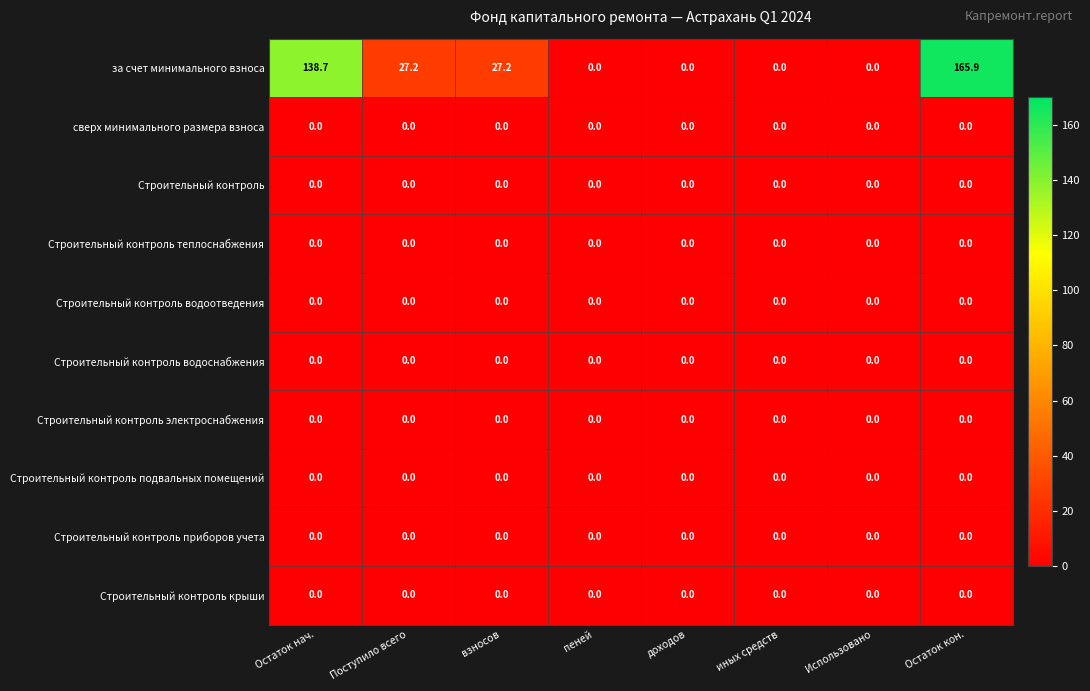

The Строительный контроль крыши series shows 0.0 at Использовано. True or false?

True